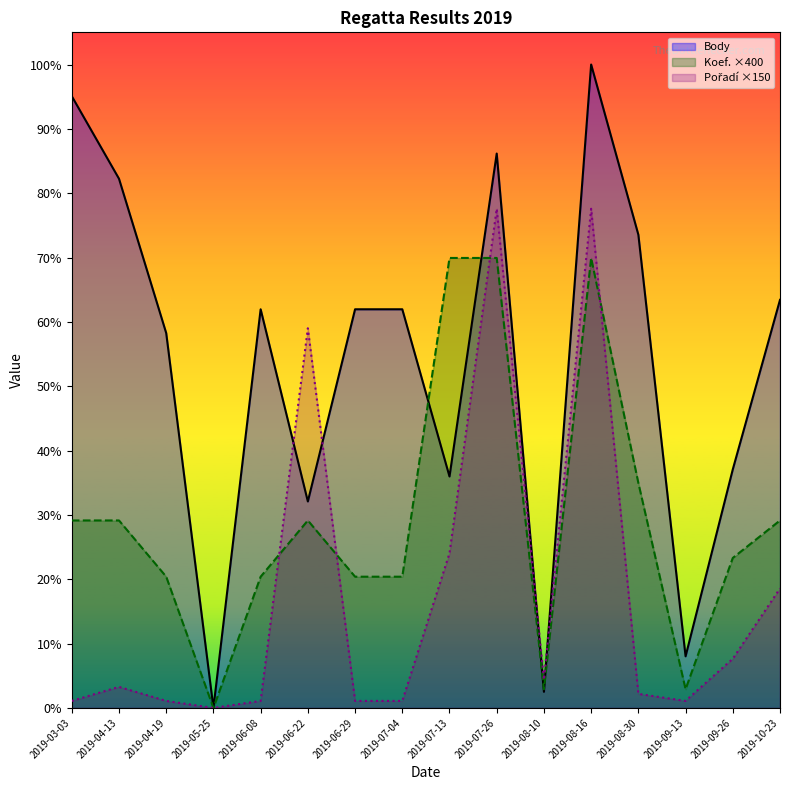

True or false: Body and Pořadí ×150 cross at least once.

True